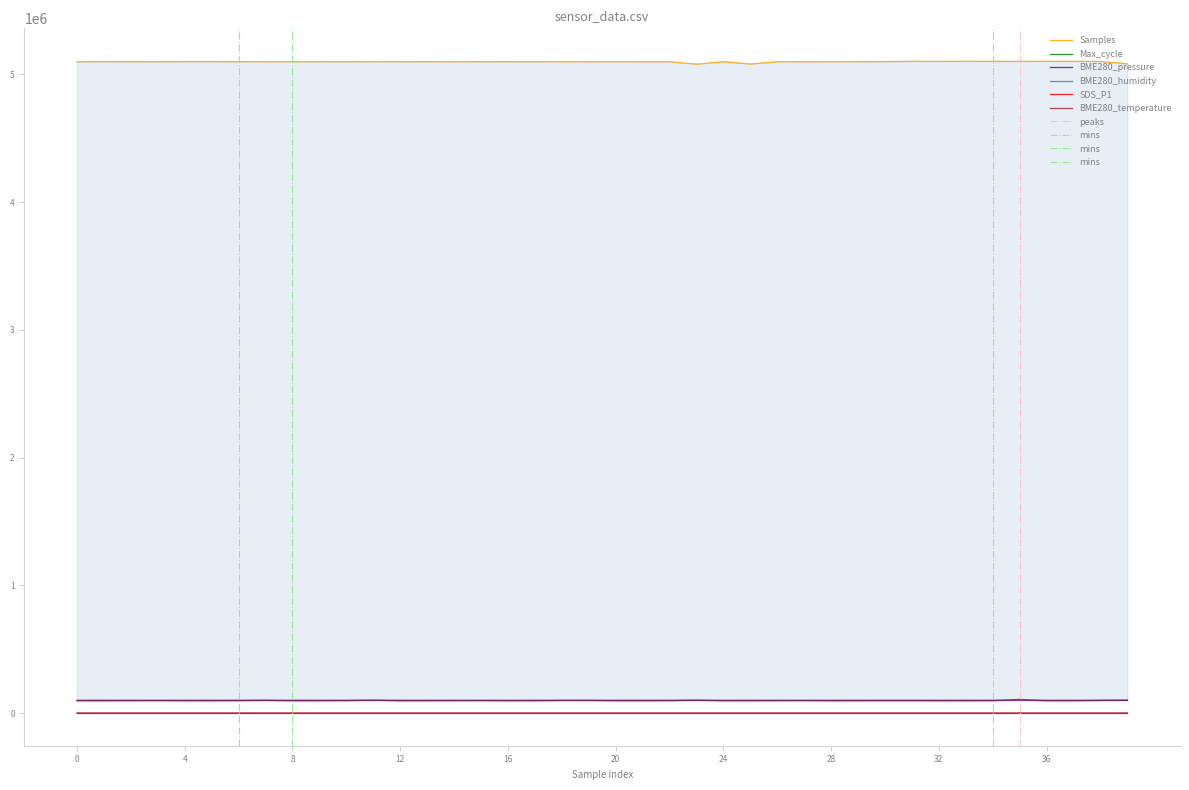

Read the BME280_temperature value at 28.

8.0